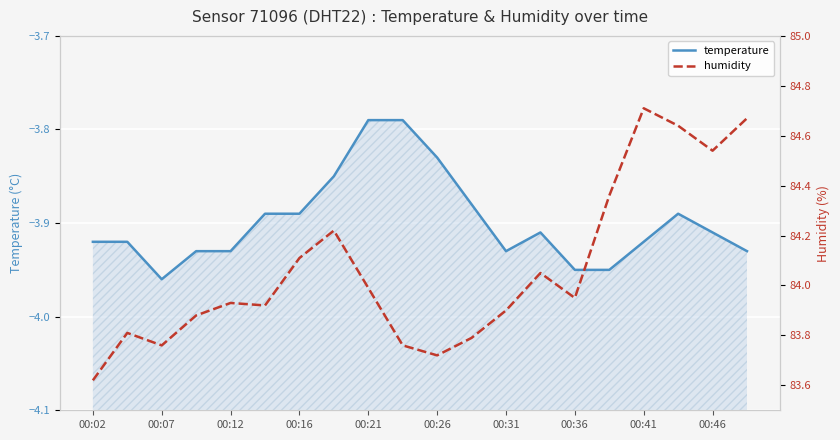

List the series in order of their peak value, lowest first.

temperature, humidity